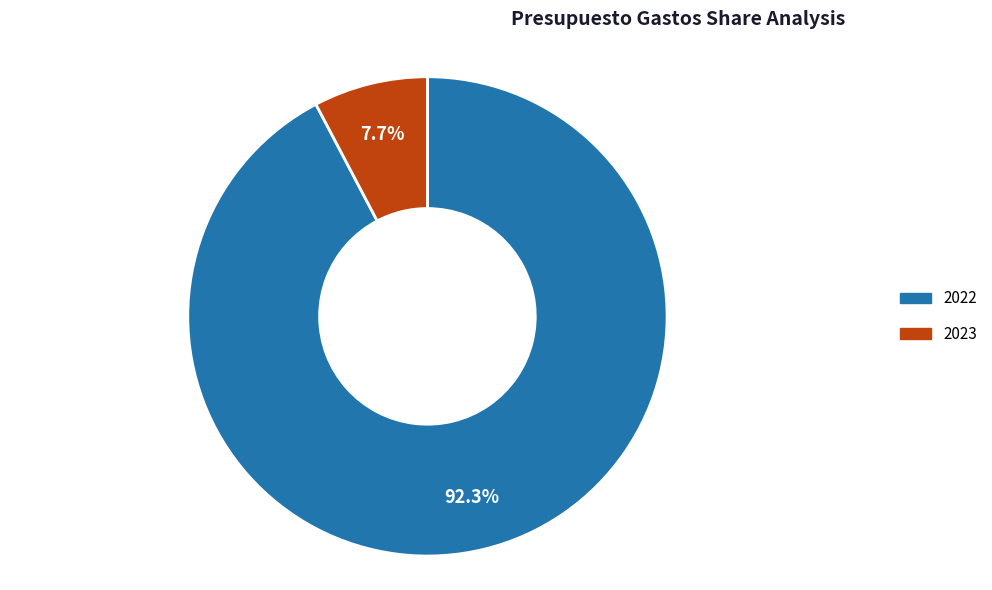

To the nearest percent, what is the average slice percentage?

50%